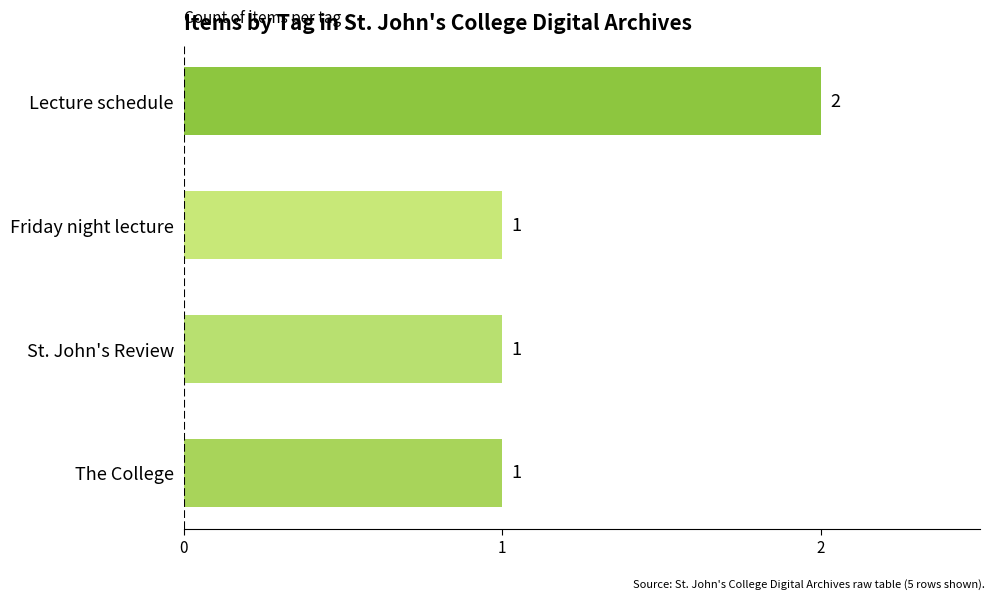

How many values are between 1 and 2?

4